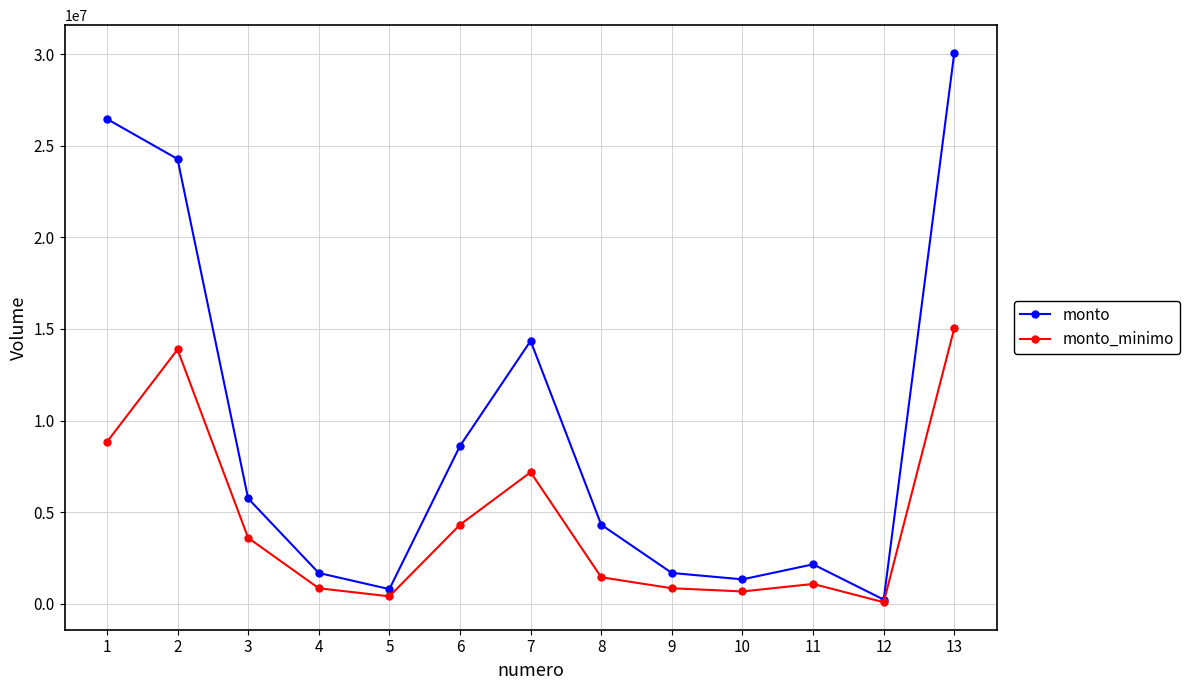

How many values in the monto series are below 4305000?

6